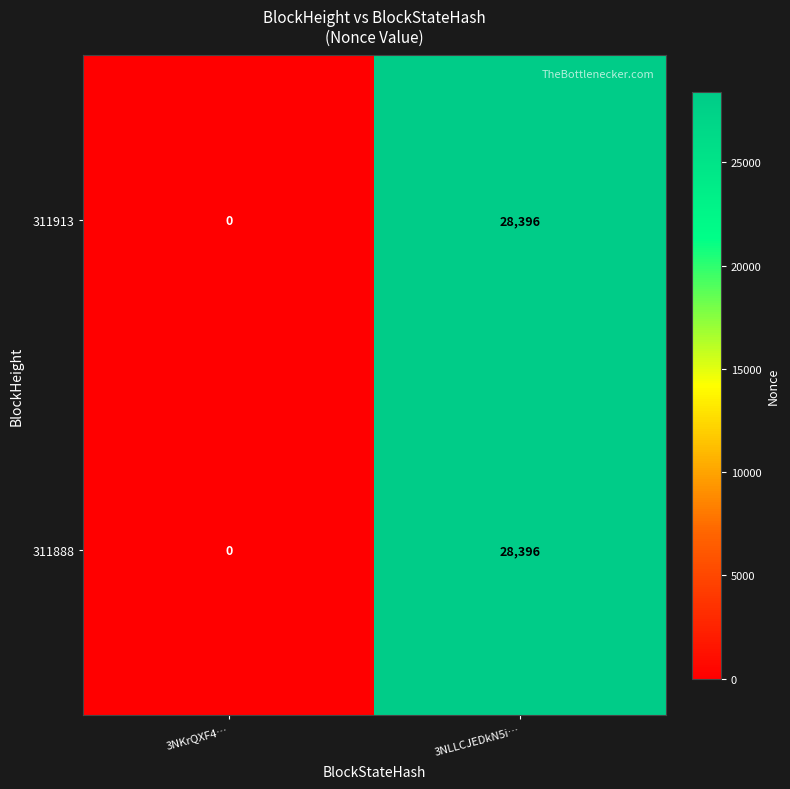

The 311888 series shows 28396 at 3NLLCJEDkN5i…. True or false?

True